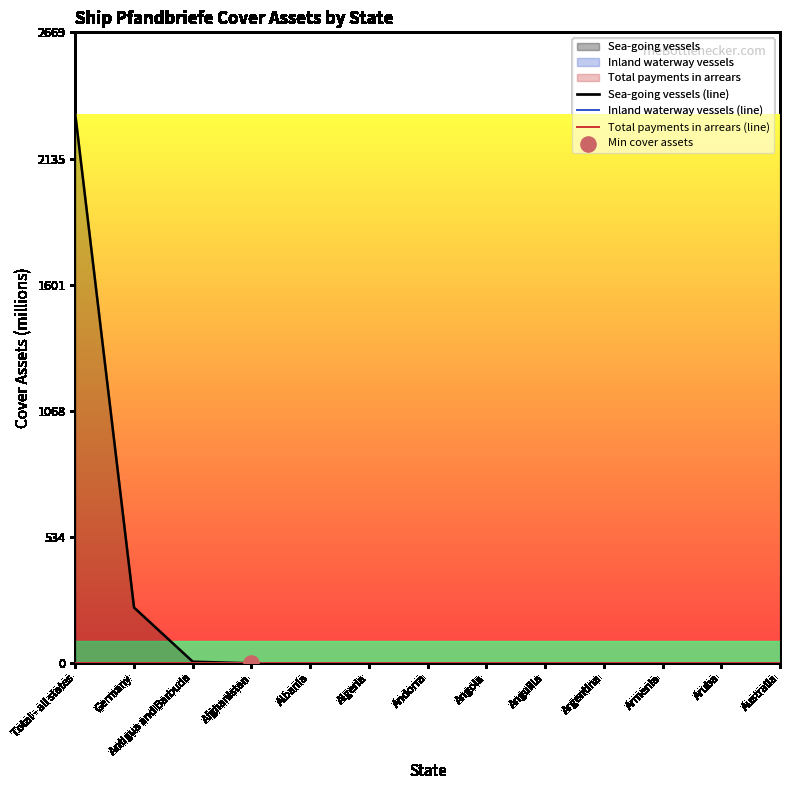

Is the value of Sea-going vessels (line) at Argentina greater than the value of Total payments in arrears (line) at Anguilla?

No